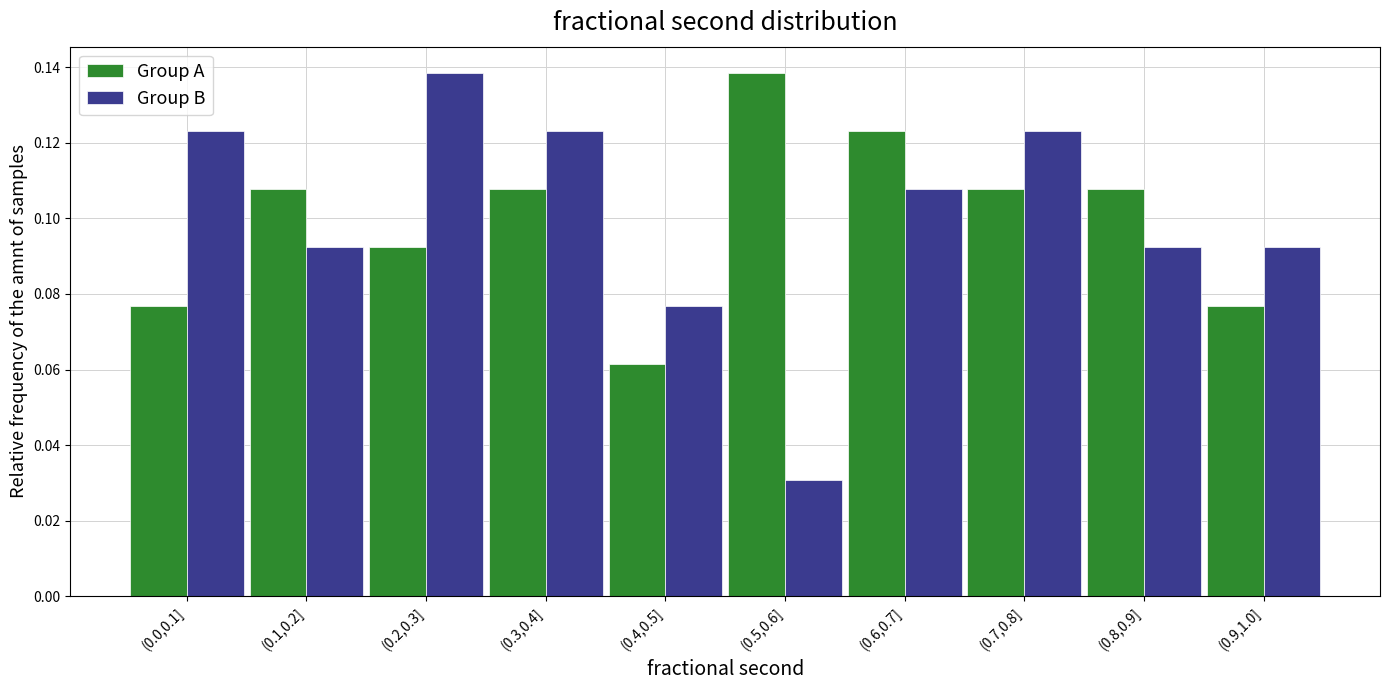

At (0.0,0.1], list the series in order from largest to smallest.

Group B, Group A